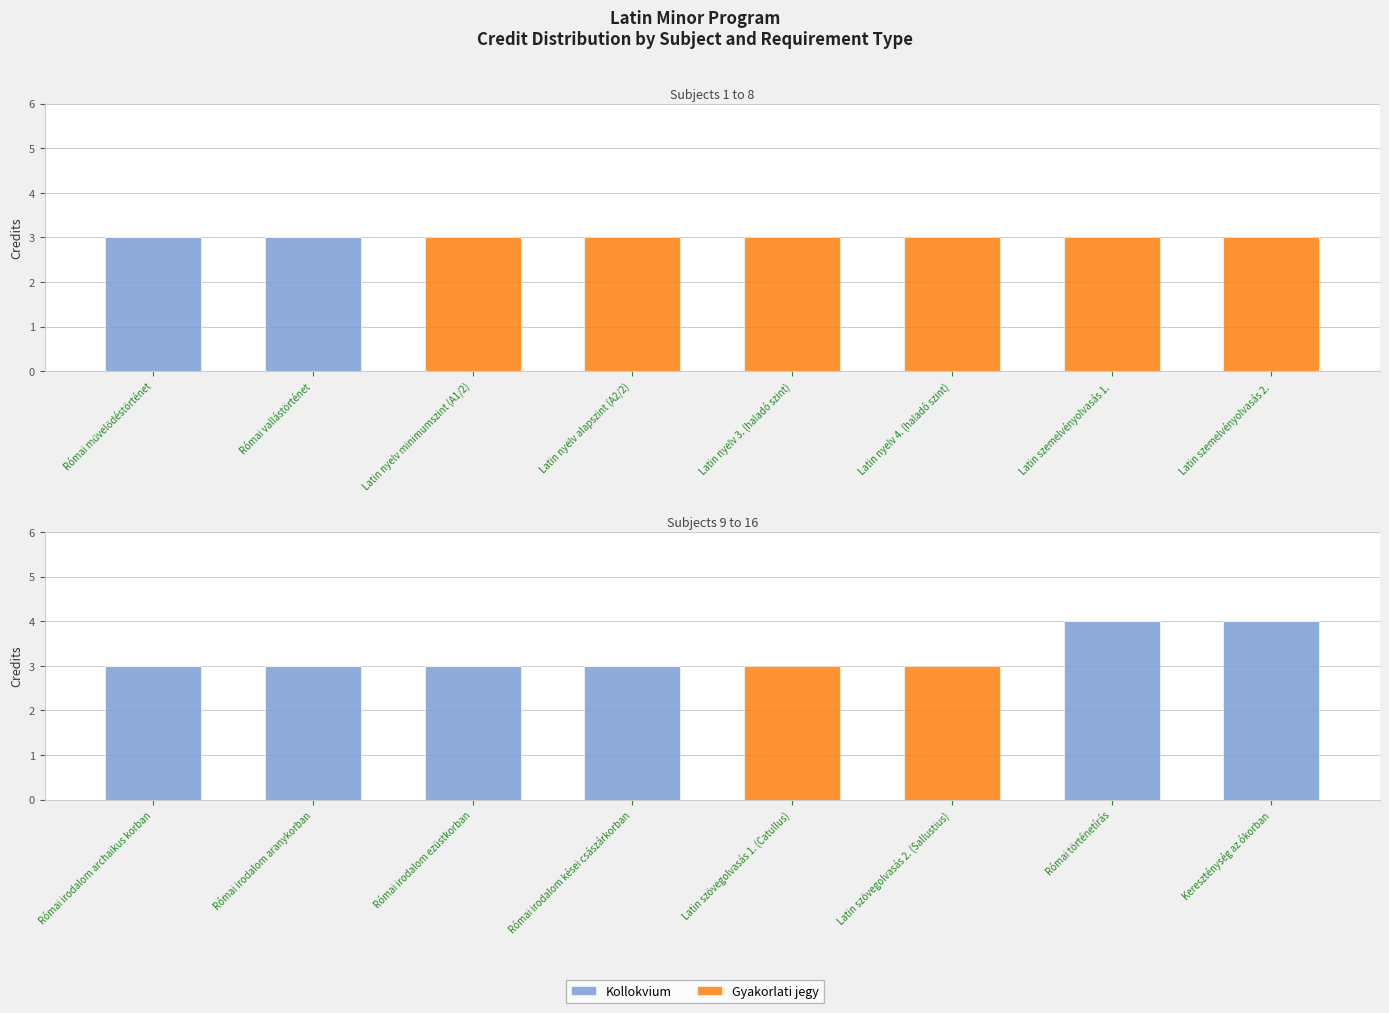

Count the number of data series in this chart.

2